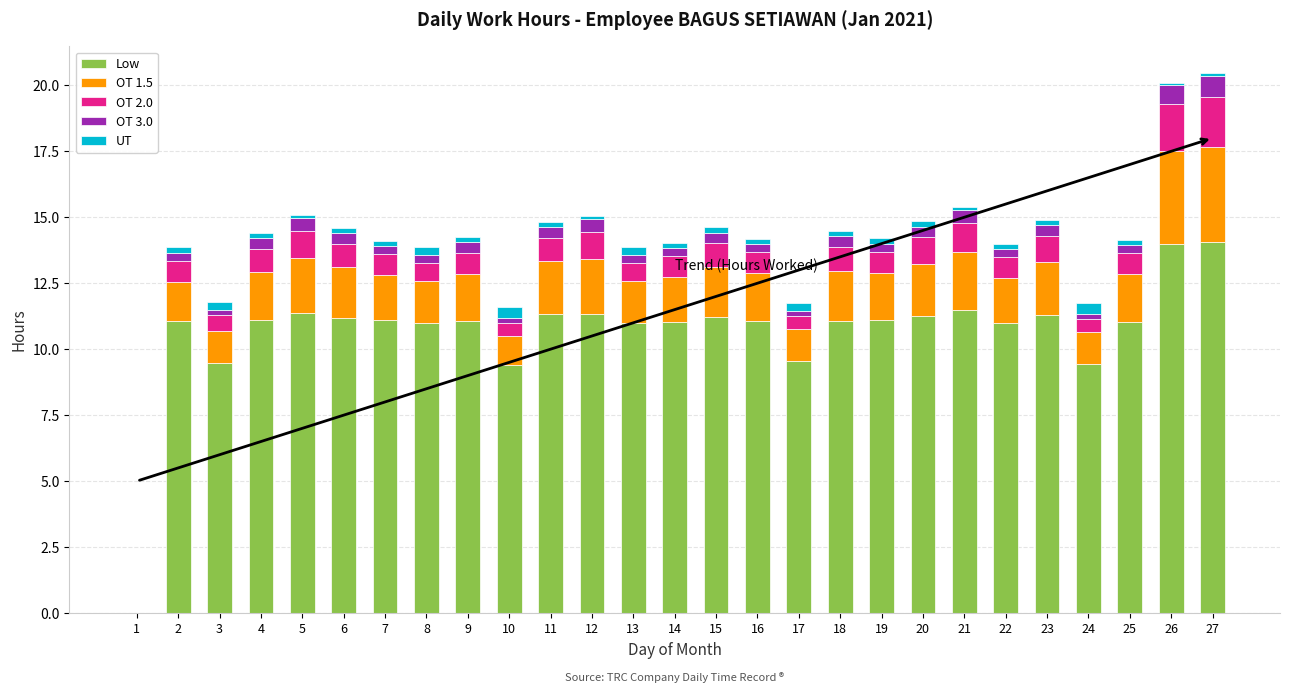

True or false: Low has a value of 11.1 at 16.

True